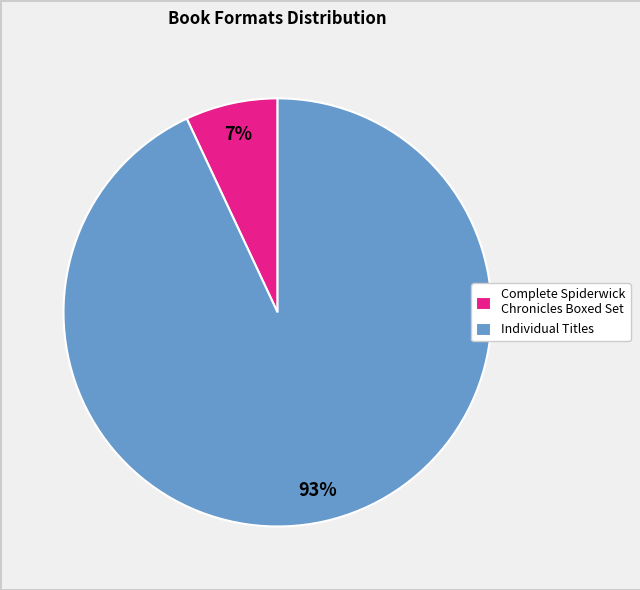

What percentage is the Individual Titles slice, to the nearest percent?

93%